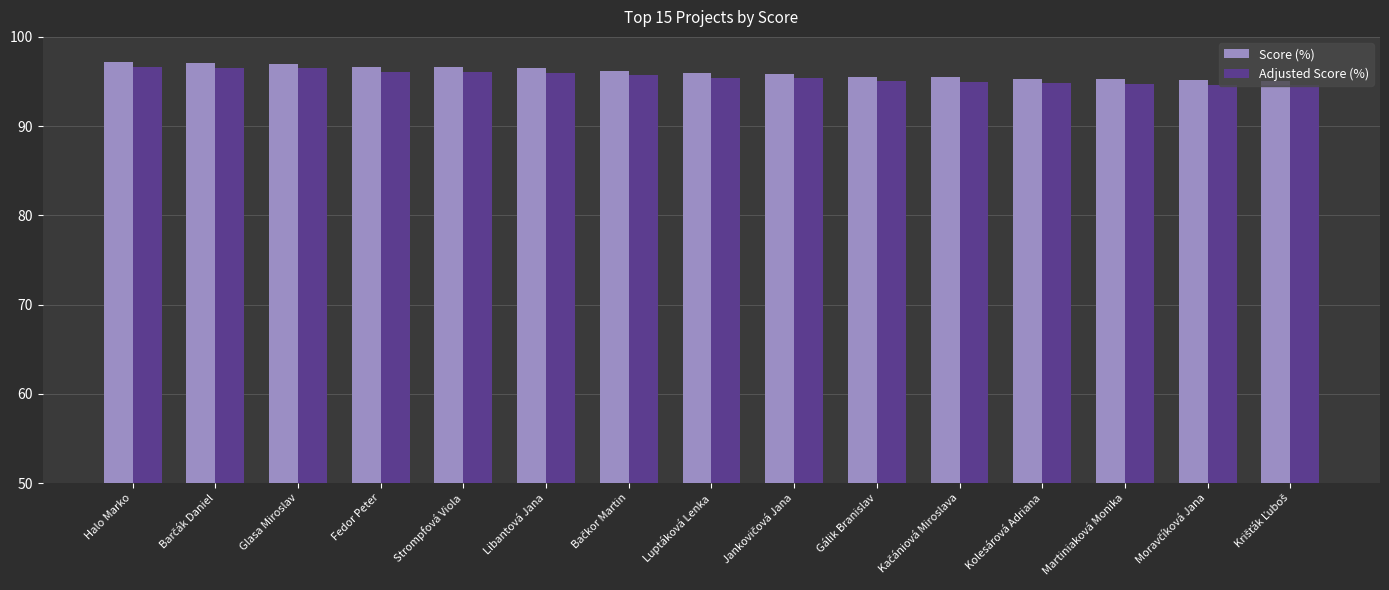

What position from the left is Luptáková Lenka?

8